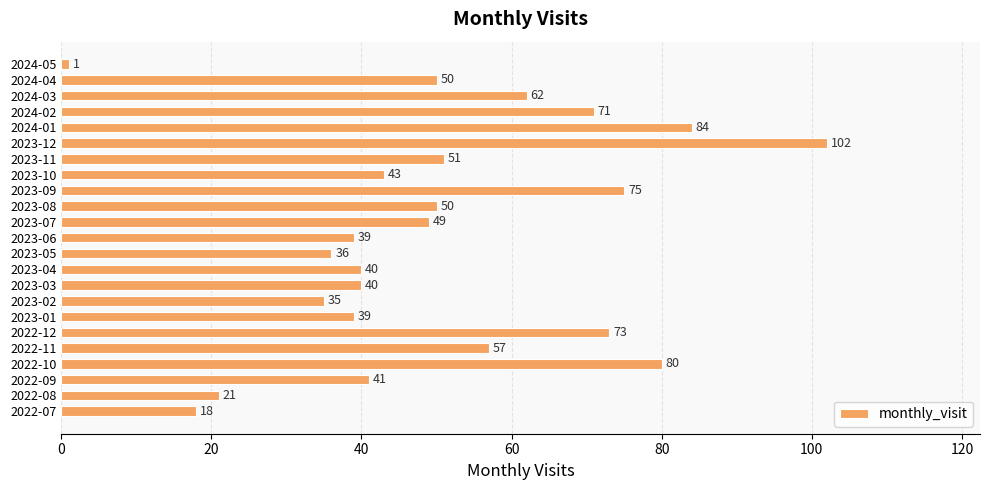

At which label is the value closest to 51?

2023-11